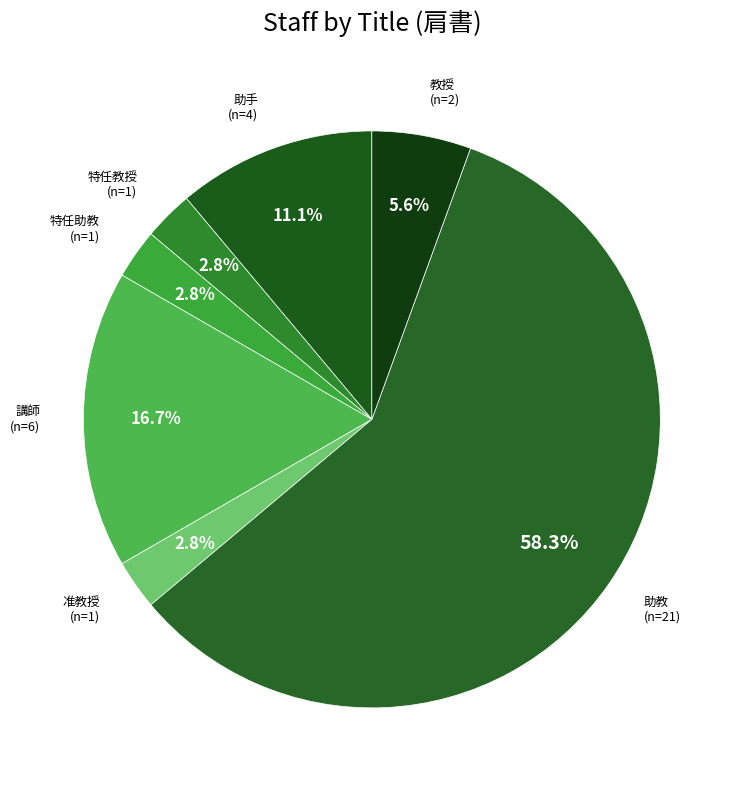

How many segments does this pie chart have?

7